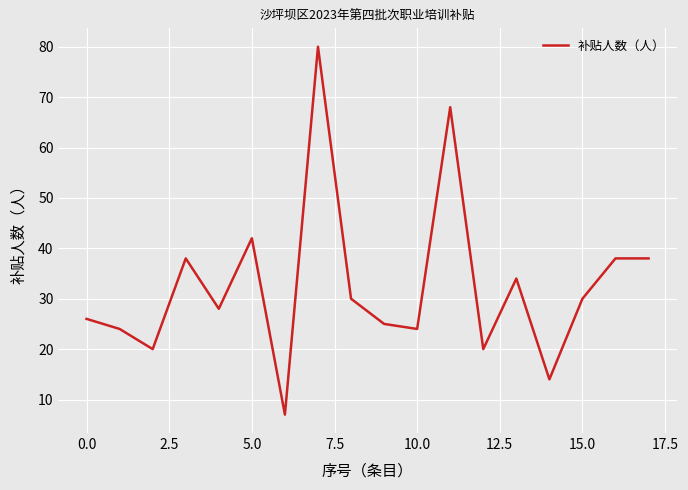

What is the minimum value shown in the chart?

7